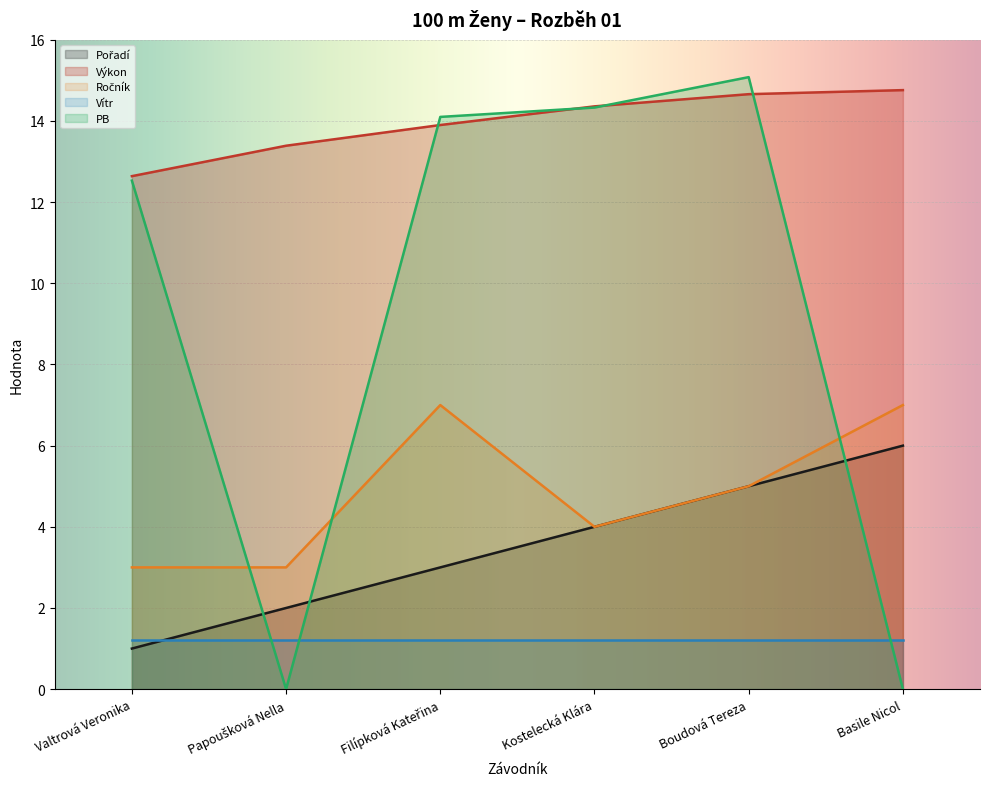

What is the sum of all Pořadí values?

21.0